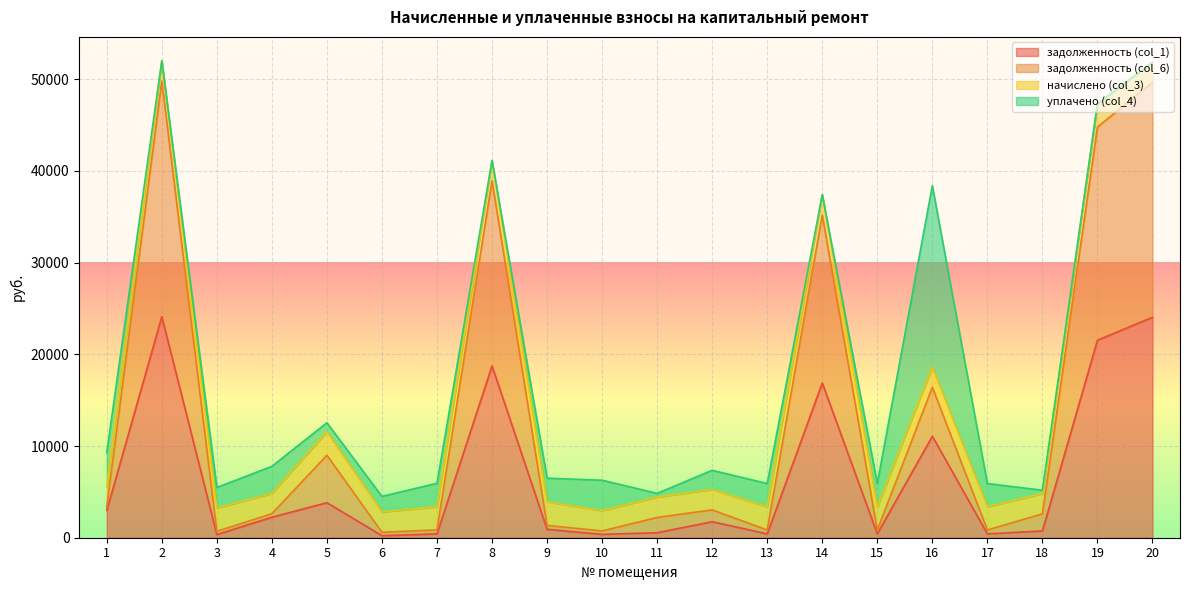

The value of задолженность (col_1) at 1 is 2978.9. True or false?

True